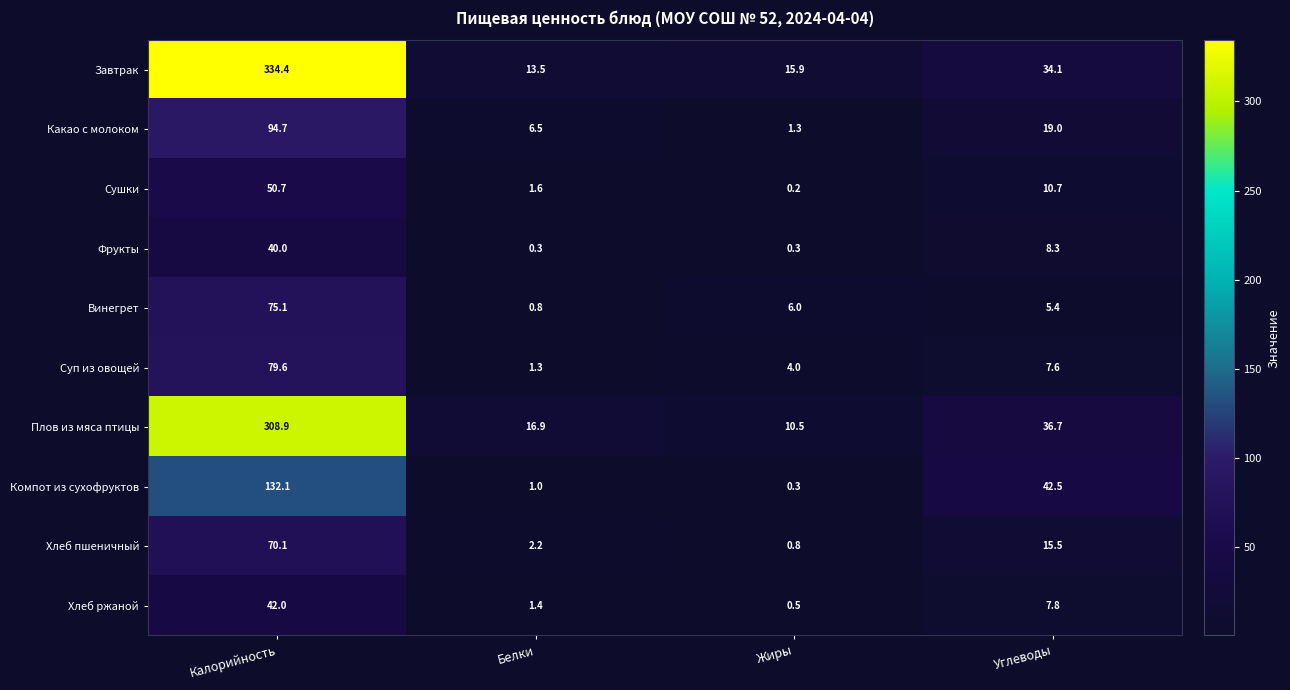

What is the sum of all Суп из овощей values?

92.5